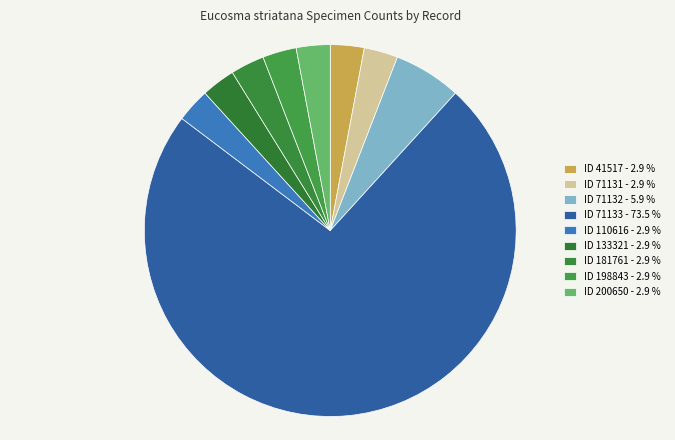

To the nearest percent, what portion does ID 181761 represent?

3%